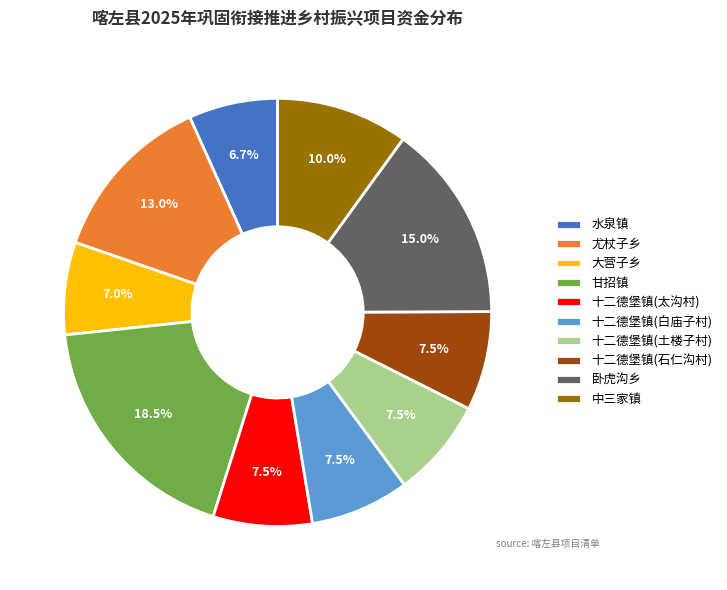

To the nearest percent, what is the difference between the largest and smallest slice percentages?

12%